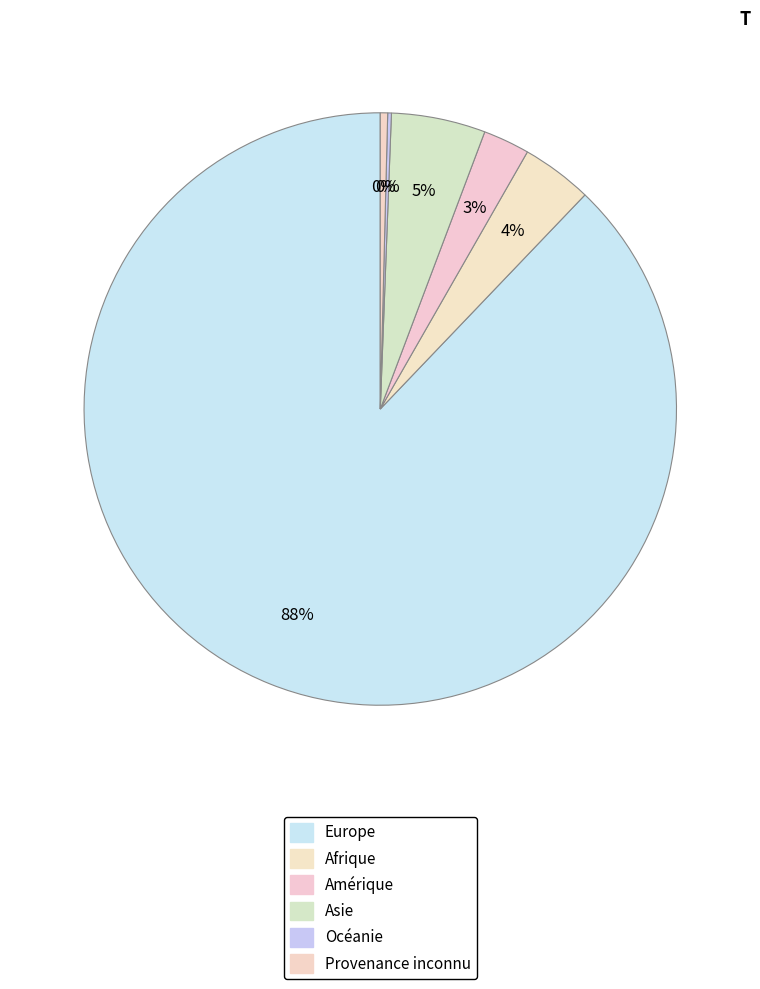

What is the ratio of the value at Europe to the value at Océanie?

439.0